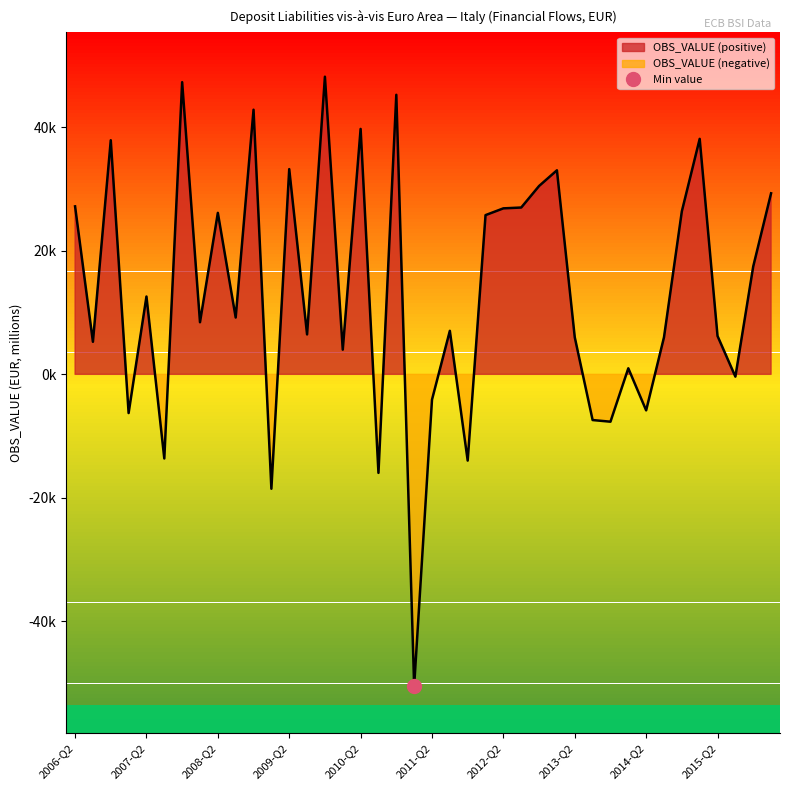

How many values are below zero?

11